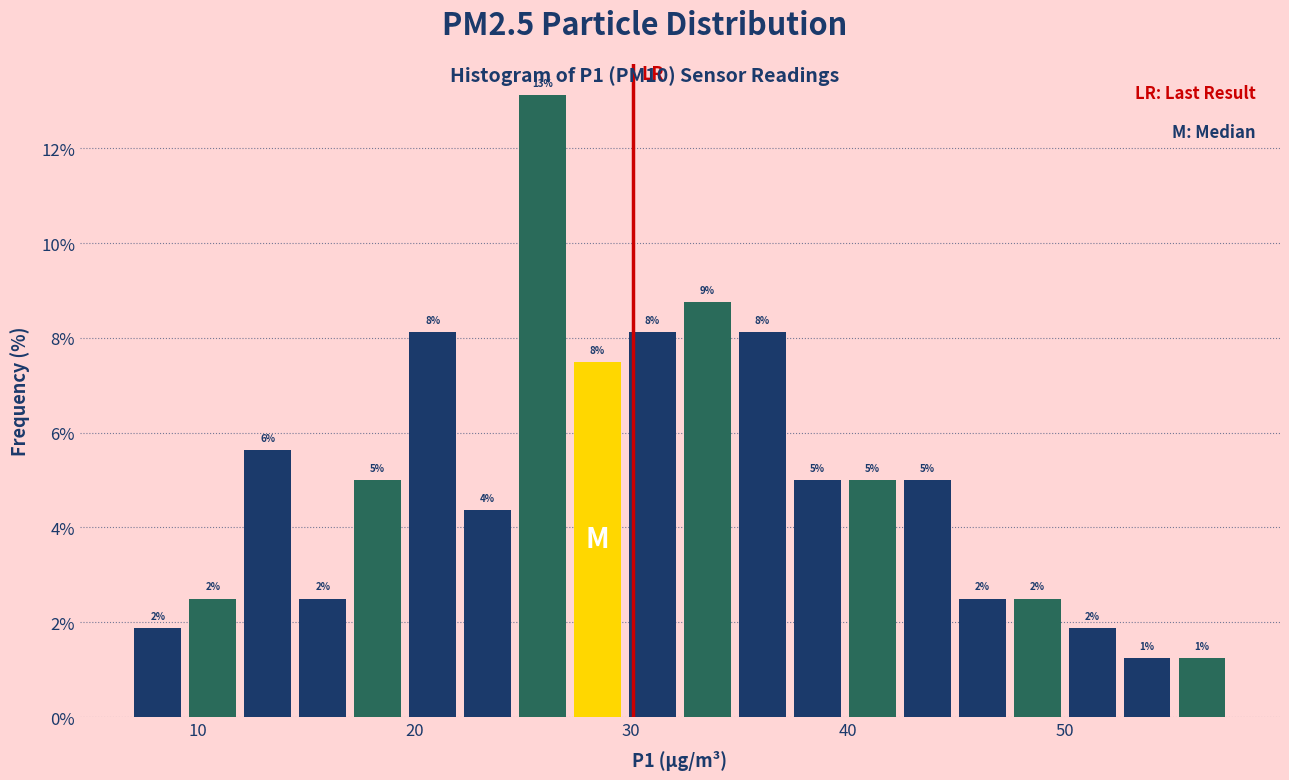

Around what value on the x-axis is the tallest bar? Give the approximate position of its centre, as read against the axis.

26